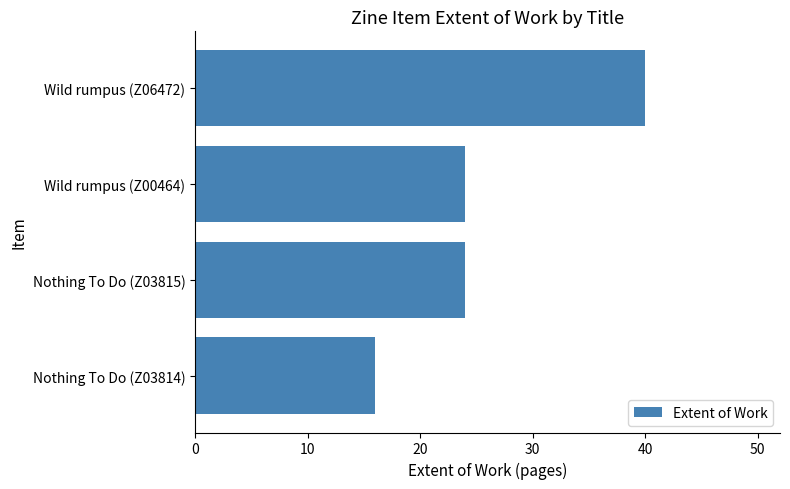

Reading top to bottom, list all the values displayed in this chart.

Wild rumpus (Z06472)=40	Wild rumpus (Z00464)=24	Nothing To Do (Z03815)=24	Nothing To Do (Z03814)=16